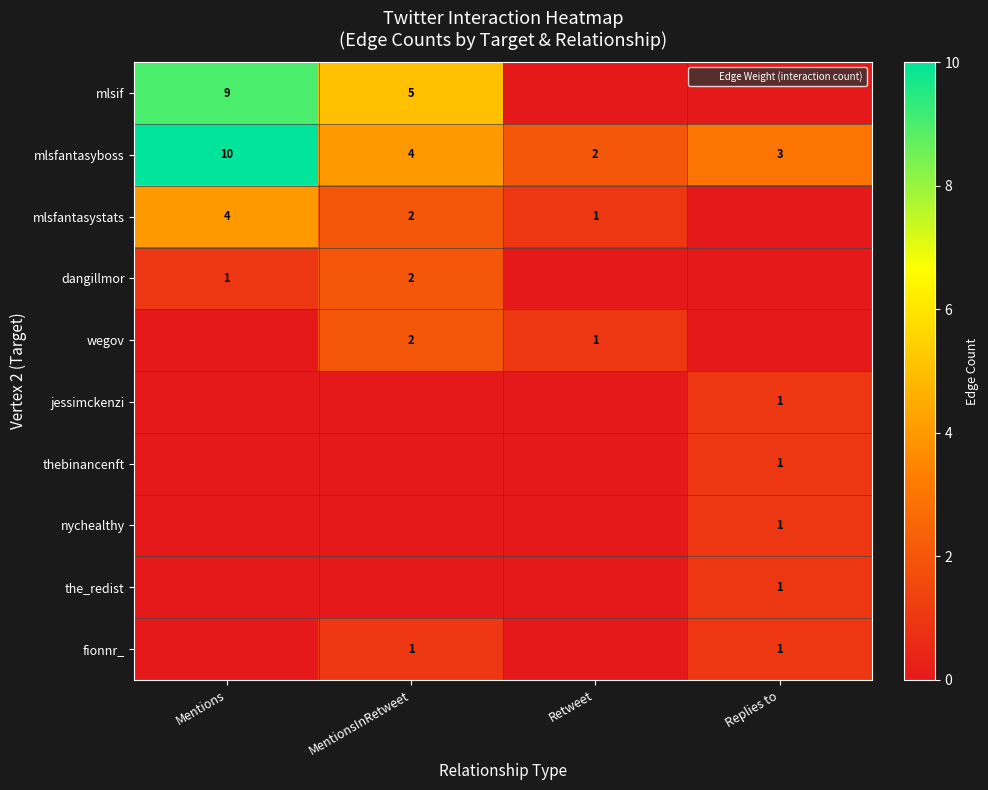

At which category is the sum across all series the highest?

Mentions